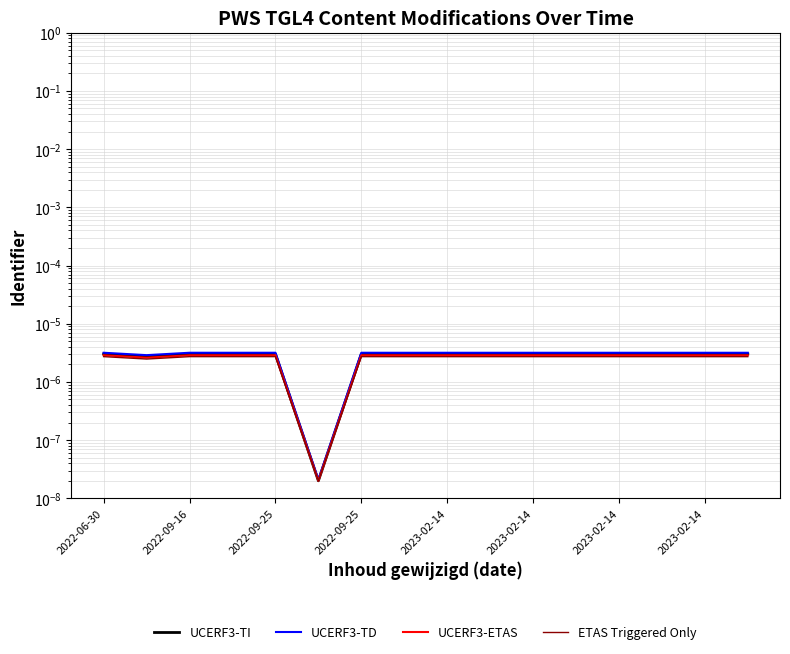

True or false: ETAS Triggered Only has a value of 0.0 at 9.

False